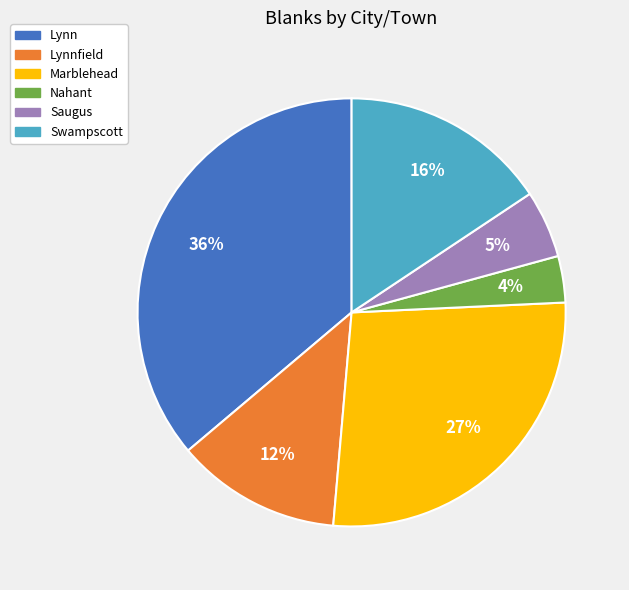

How many slices are in this pie chart?

6